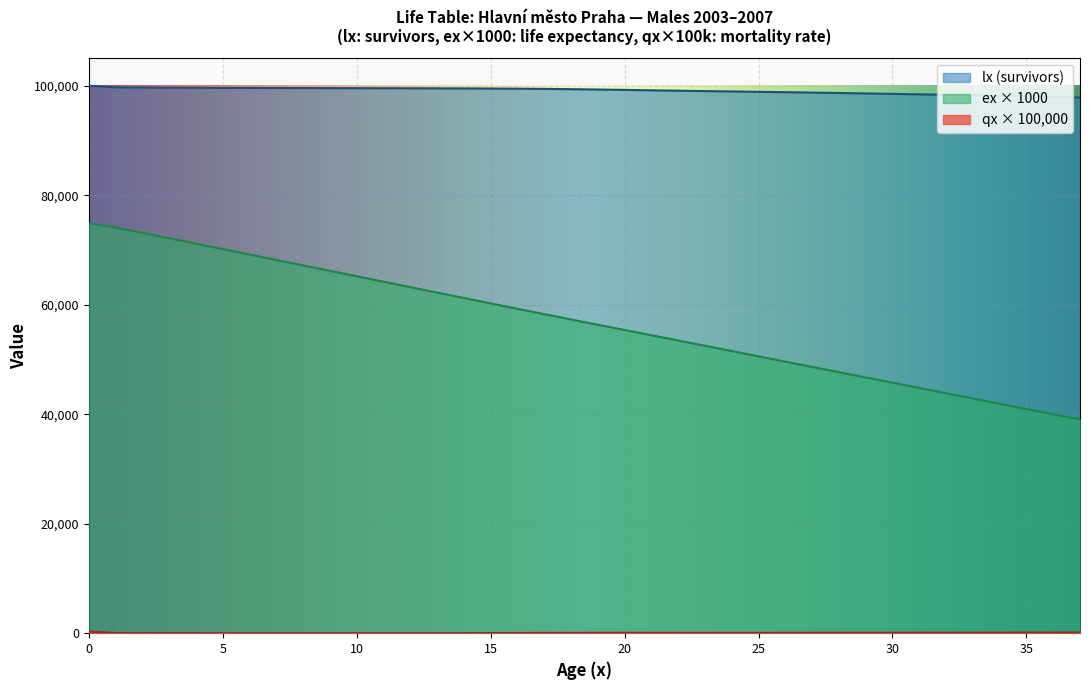

Reading right to left, list all the values displayed in this chart.

lx: 37=97841.2	36=97961.9	35=98069.4	34=98166.4	33=98256.7	32=98343.2	31=98427.7	30=98511.0	29=98593.0	28=98672.3	27=98747.6	26=98818.7	25=98886.7	24=98953.2	23=99020.2	22=99089.9	21=99163.3	20=99238.2	19=99309.8	18=99372.6	17=99423.0	16=99460.2	15=99486.5	14=99505.4	13=99520.0	12=99531.9	11=99542.5	10=99552.6	9=99562.3	8=99571.7	7=99581.0	6=99591.0	5=99603.5	4=99620.7	3=99642.1	2=99663.6	1=99699.1	0=100000.0
qx_scaled: 37=137.0	36=123.2	35=109.6	34=98.8	33=91.9	32=87.9	31=85.8	30=84.6	29=83.2	28=80.4	27=76.2	26=72.0	25=68.8	24=67.2	23=67.7	22=70.4	21=74.0	20=75.5	19=72.0	18=63.2	17=50.8	16=37.4	15=26.4	14=19.0	13=14.6	12=12.0	11=10.7	10=10.1	9=9.8	8=9.5	7=9.3	6=10.0	5=12.6	4=17.3	3=21.4	2=21.6	1=35.6	0=300.9
ex: 37=39041.1	36=39992.4	35=40948.0	34=41907.0	33=42868.1	32=43829.9	31=44791.9	30=45753.6	29=46715.1	28=47677.1	27=48640.4	26=49605.1	25=50570.6	24=51536.3	23=52501.1	22=53463.8	21=54423.8	20=55382.4	19=56342.1	18=57306.2	17=58276.8	16=59254.9	15=60239.1	14=61227.5	13=62218.5	12=63211.0	11=64204.2	10=65197.7	9=66191.3	8=67184.9	7=68178.6	6=69171.8	5=70163.0	4=71150.8	3=72135.4	2=73119.7	1=74093.5	0=74868.0